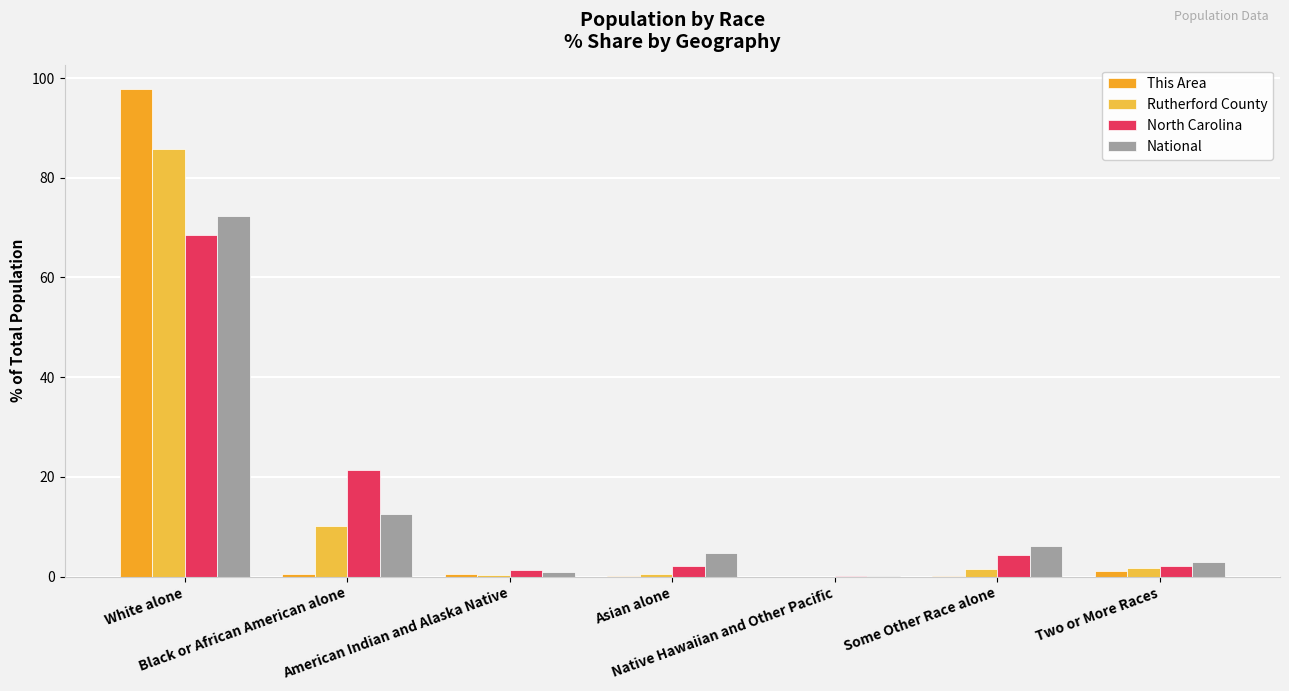

Reading left to right, transcribe all the data shown in this chart.

This Area: 97.8	0.4	0.4	0.1	0.0	0.1	1.1
Rutherford County: 85.9	10.1	0.2	0.4	0.0	1.5	1.8
North Carolina: 68.5	21.5	1.3	2.2	0.1	4.3	2.2
National: 72.4	12.6	0.9	4.8	0.2	6.2	2.9